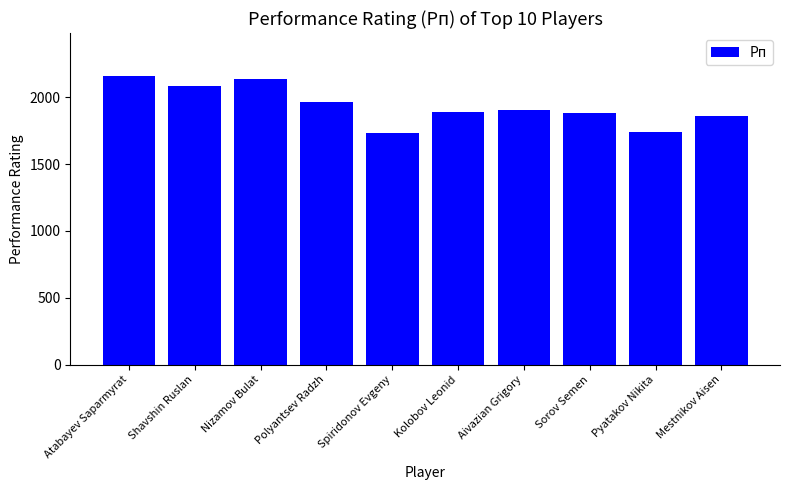

What is the difference between the maximum and minimum values?

422